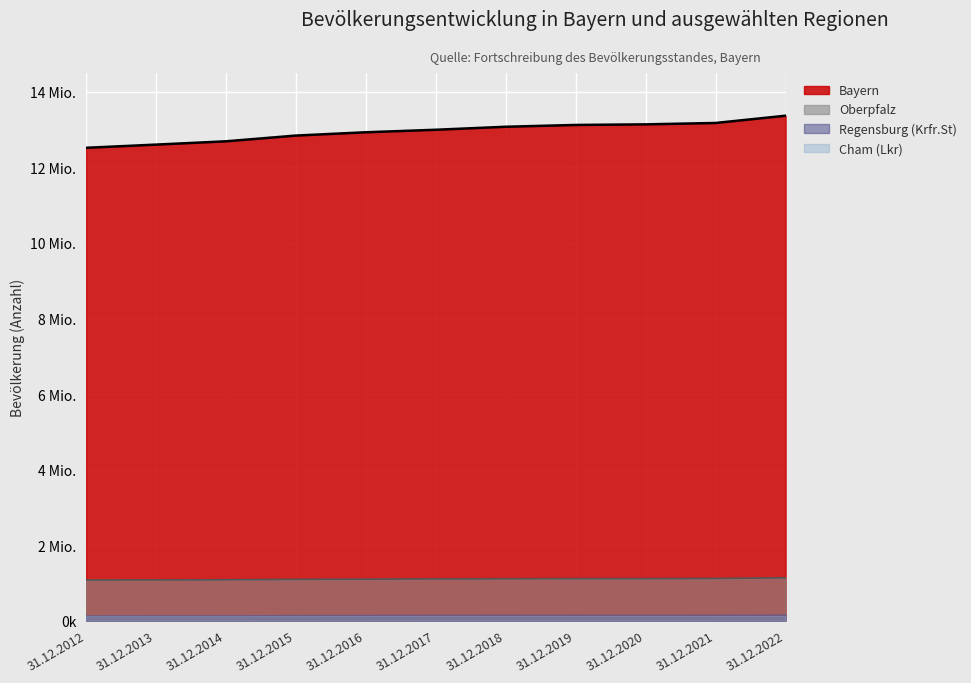

Which series has the widest spread of values?

Bayern (Linie)